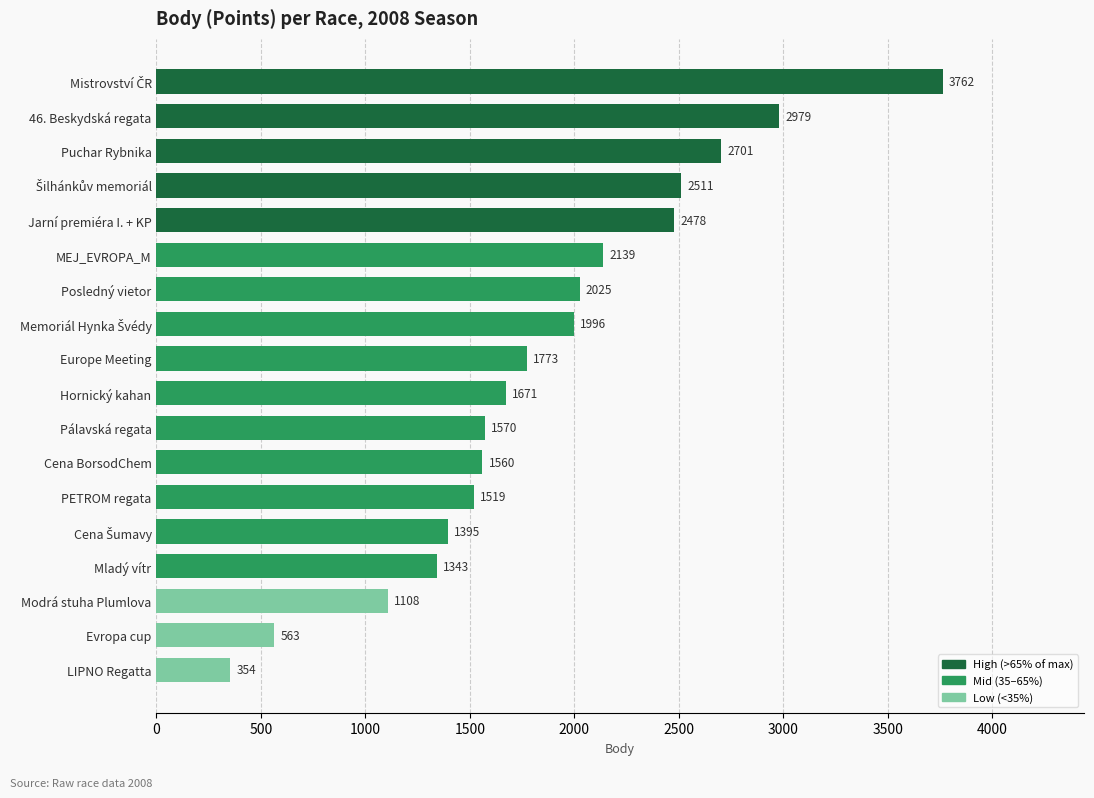

What is the smallest value displayed?

354